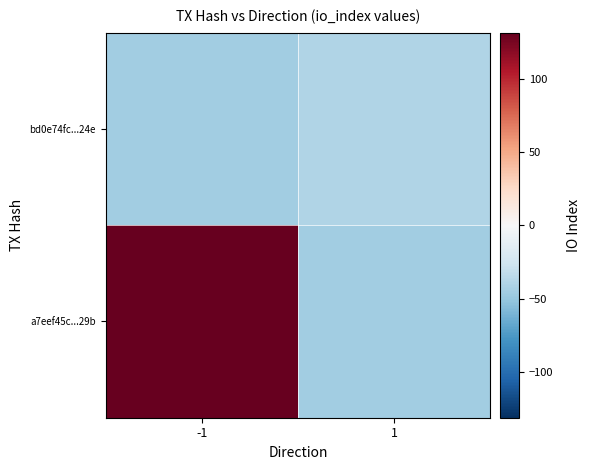

Reading right to left, what are all the values shown in this chart?

a7eef45c...29b: 1=-45.8	-1=131.2
bd0e74fc...24e: 1=-39.8	-1=-45.8